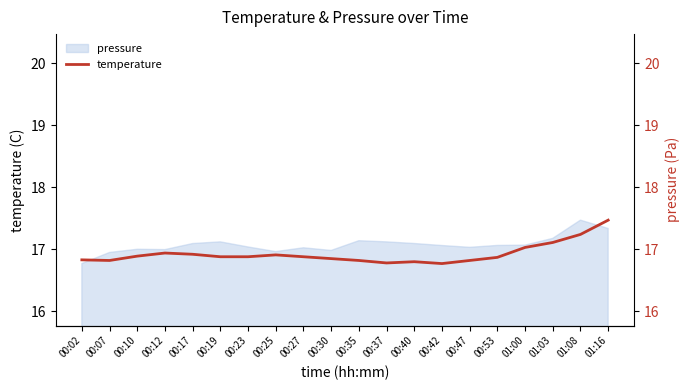

The chart shows a value of 22.1 at 00:19. True or false?

False